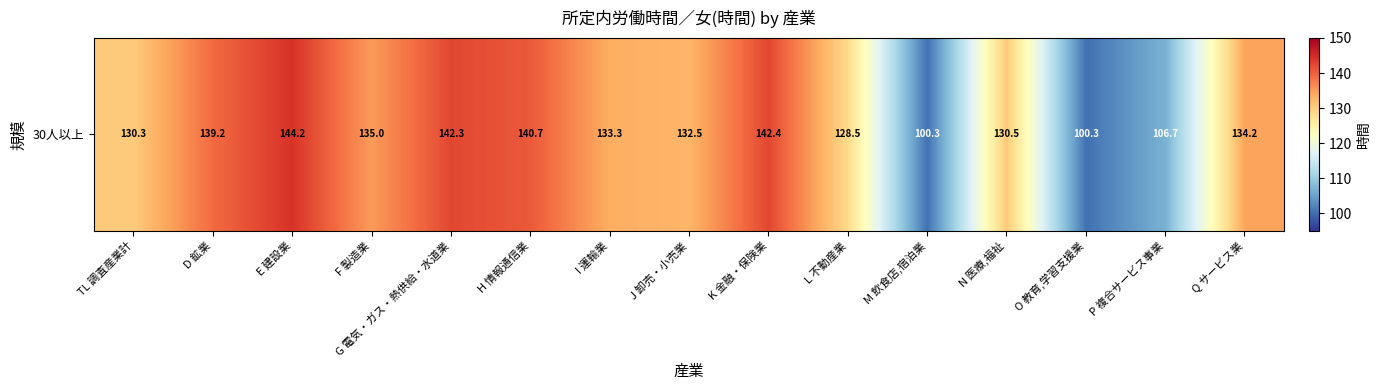

Reading right to left, transcribe all the data shown in this chart.

134.2	106.7	100.3	130.5	100.3	128.5	142.4	132.5	133.3	140.7	142.3	135.0	144.2	139.2	130.3